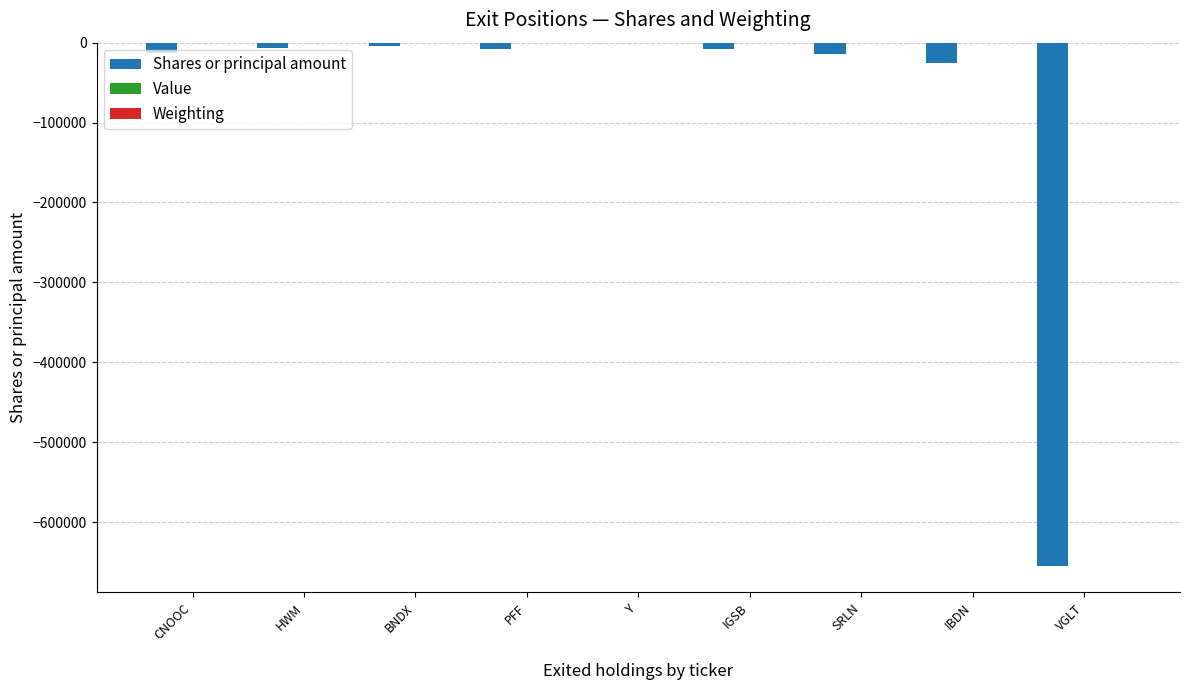

Which has a higher value, VGLT or IBDN?

IBDN